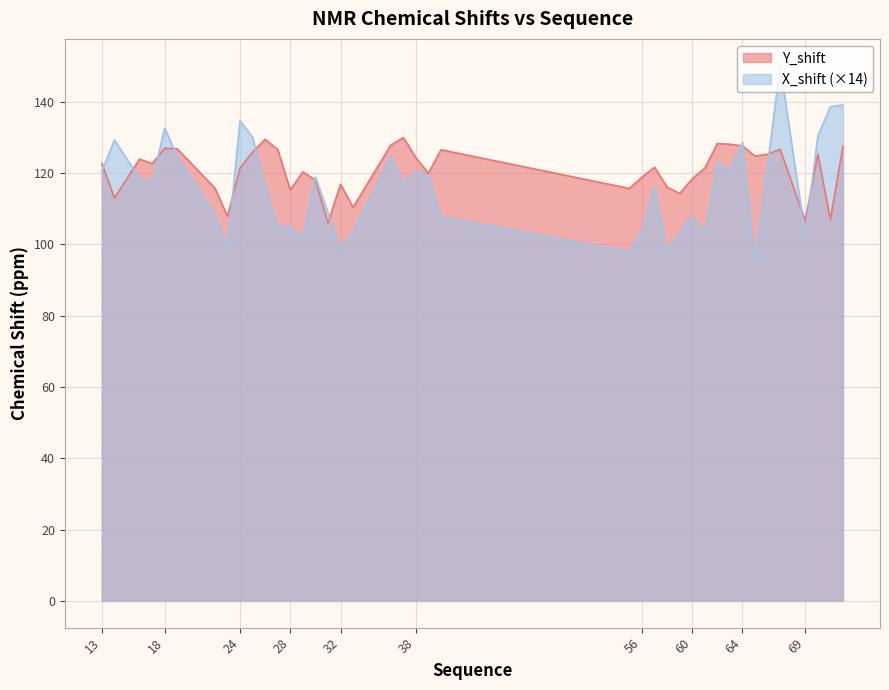

The Y_shift series shows 125.3 at 70. True or false?

True